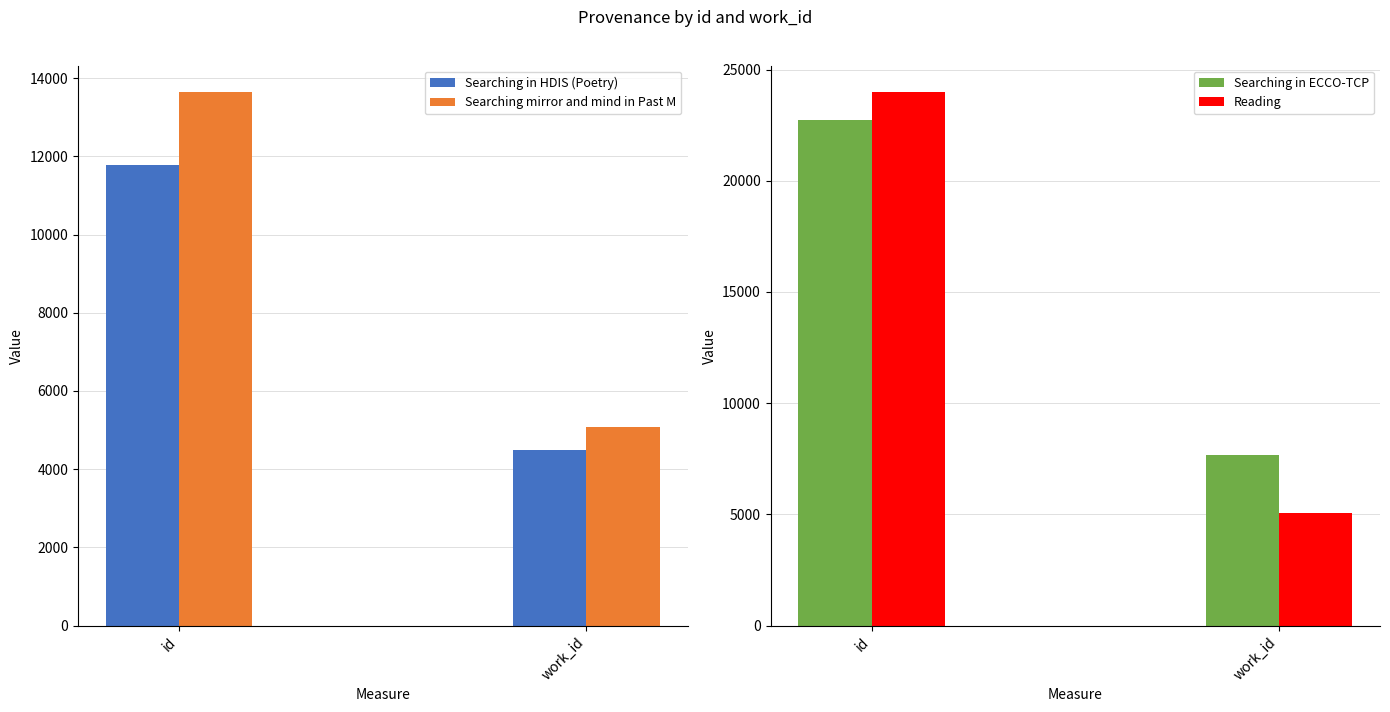

What is the highest value of the Searching in ECCO-TCP series?

22732